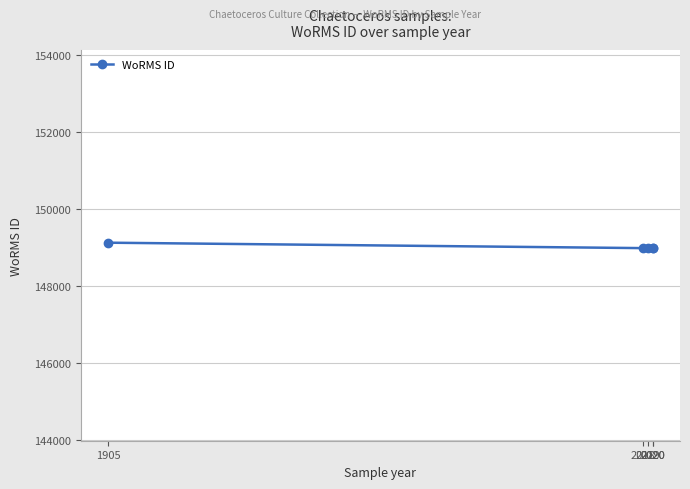

Is this an area chart (filled region under the line)?

No